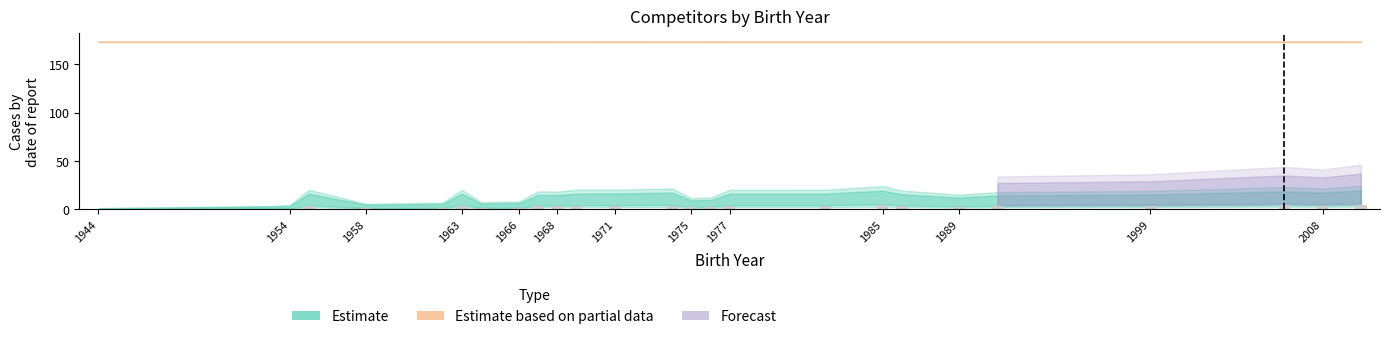

Are the bars horizontal?

No